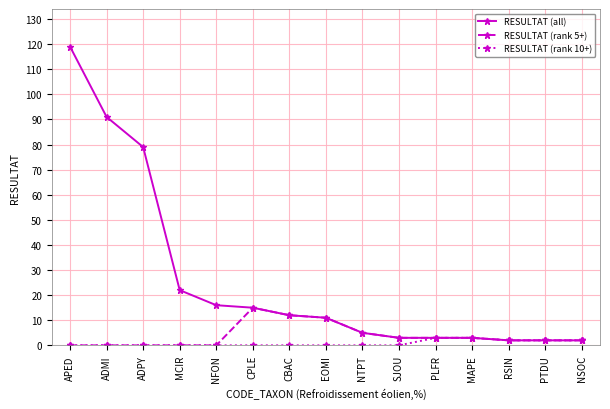

Reading left to right, extract all data points from this chart.

RESULTAT (all): 119	91	79	22	16	15	12	11	5	3	3	3	2	2	2
RESULTAT (rank 5+): 0	0	0	0	0	15	12	11	5	3	3	3	2	2	2
RESULTAT (rank 10+): 0	0	0	0	0	0	0	0	0	0	3	3	2	2	2